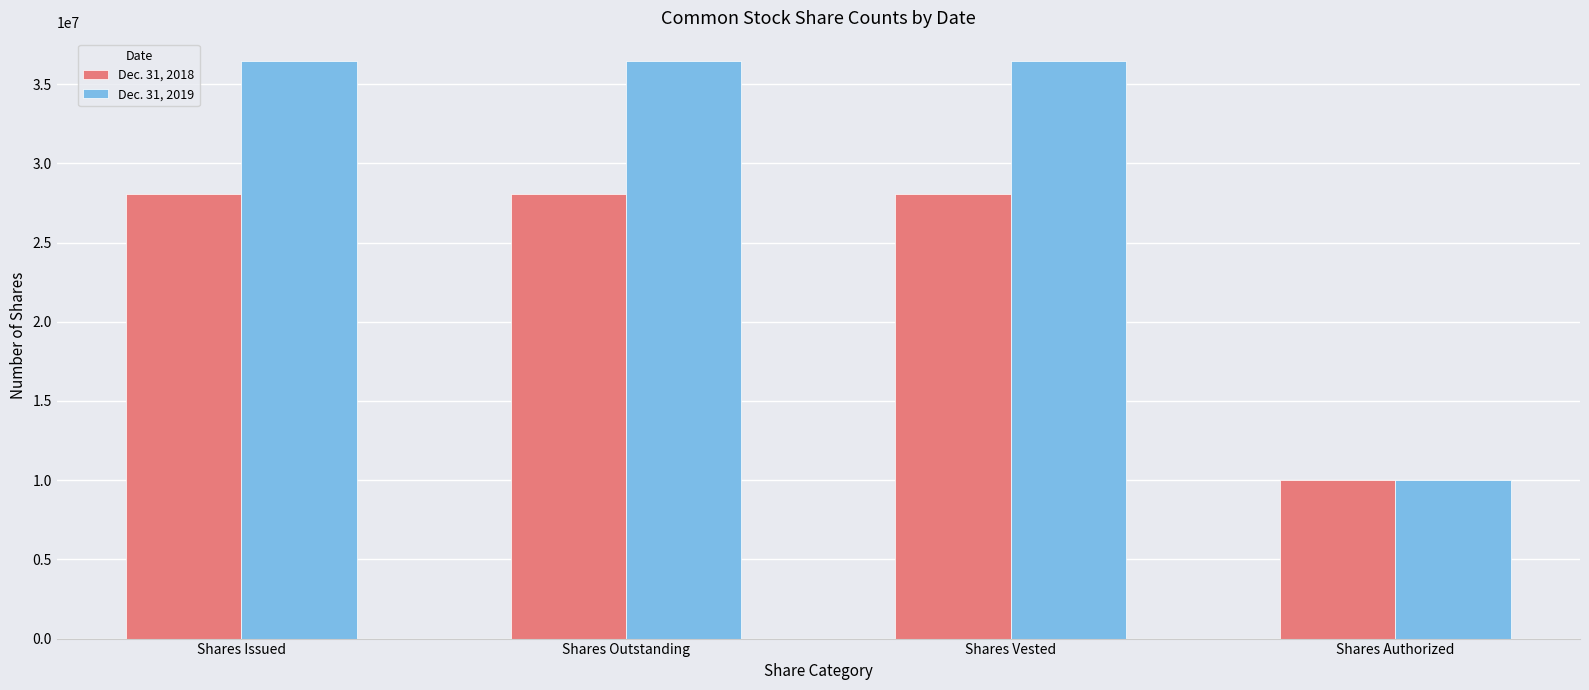

Is the value of Dec. 31, 2019 at Shares Vested greater than the value of Dec. 31, 2018 at Shares Issued?

Yes